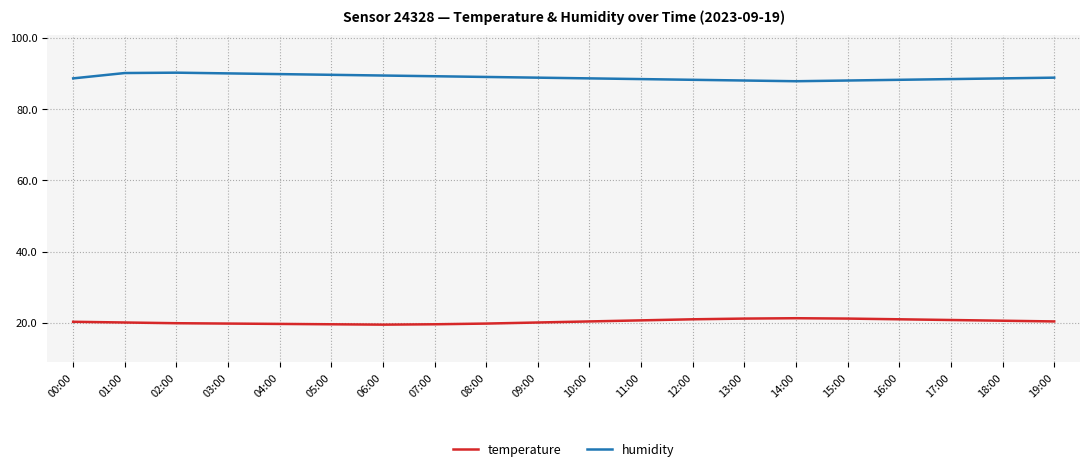

What is the spread (max minus min) of values at 03:00?

70.2